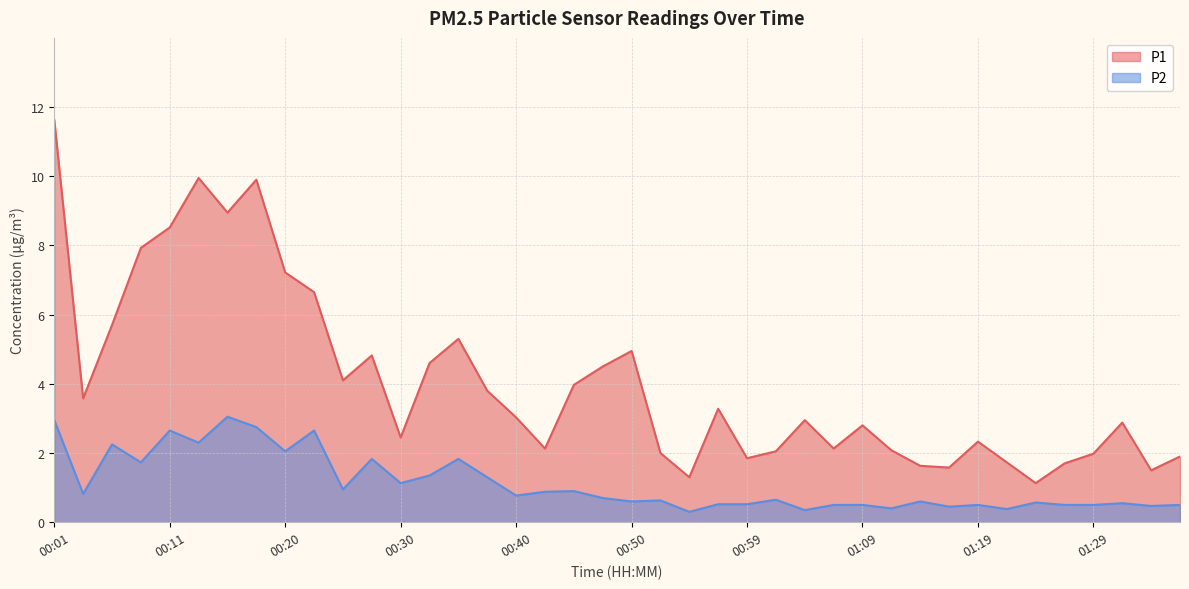

True or false: P2 and P1 cross at least once.

False